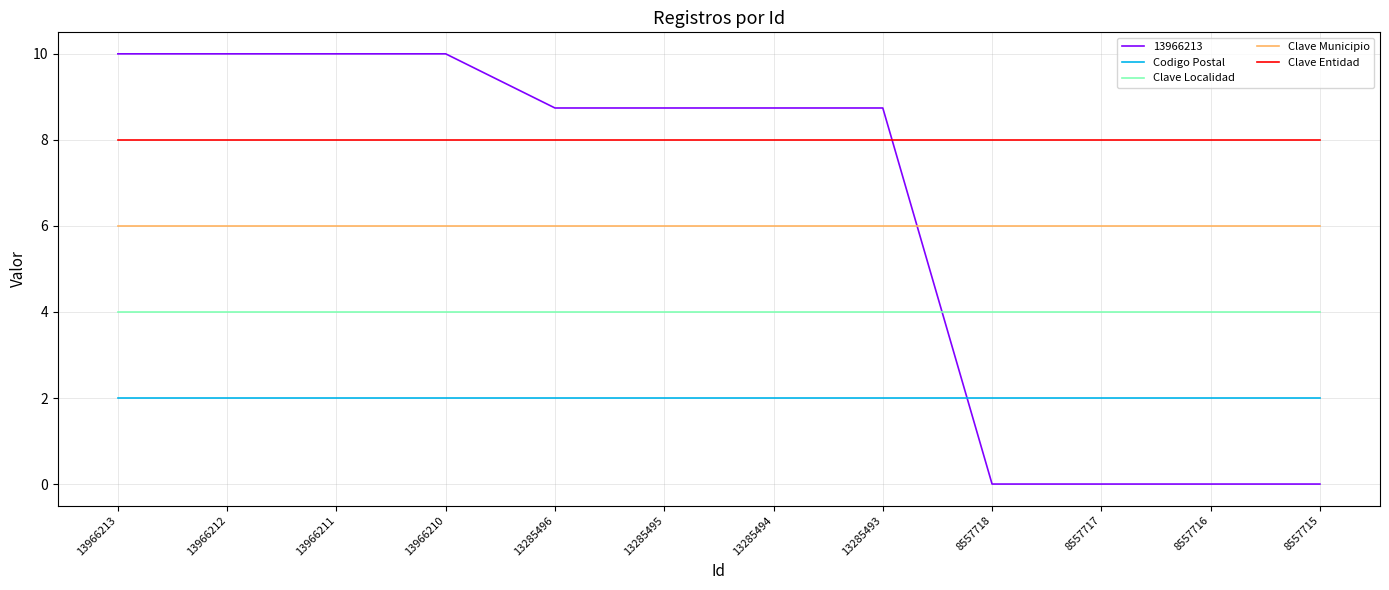

Count the number of categories in the chart.

12